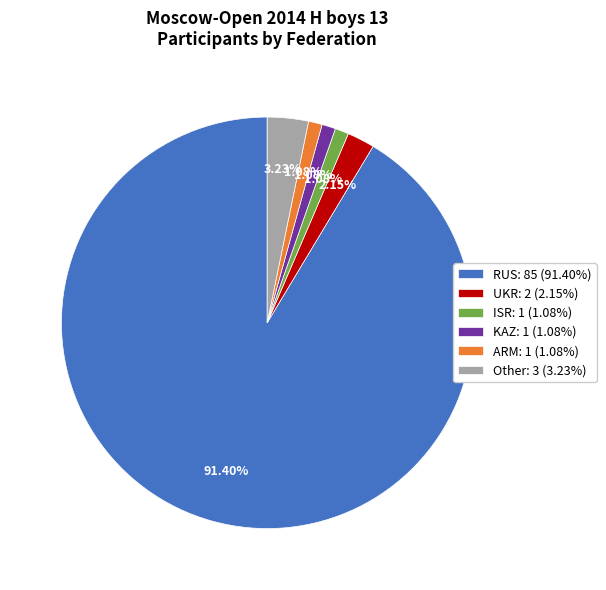

Which has a higher value, ARM or RUS?

RUS